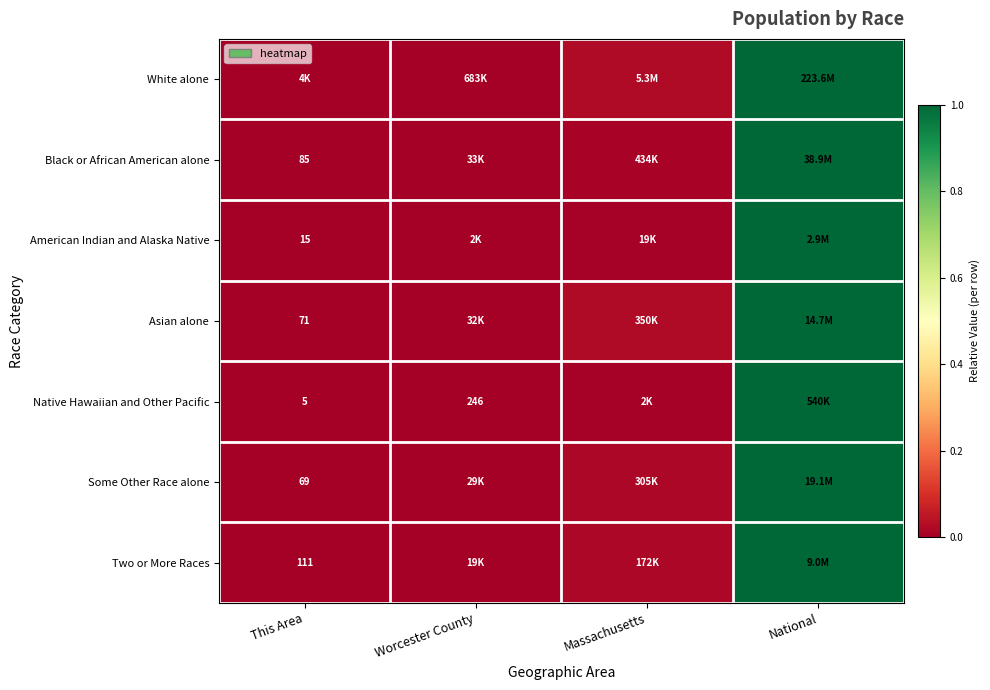

At Worcester County, list the series in order from smallest to largest.

Native Hawaiian and Other Pacific, American Indian and Alaska Native, Black or African American alone, Some Other Race alone, Two or More Races, Asian alone, White alone